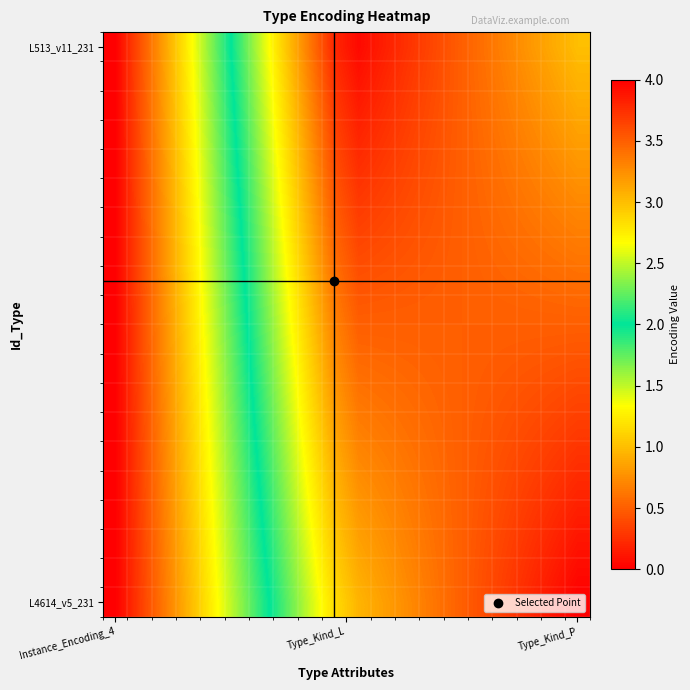

Which label corresponds to the largest value in the chart?

Instance_Encoding_4